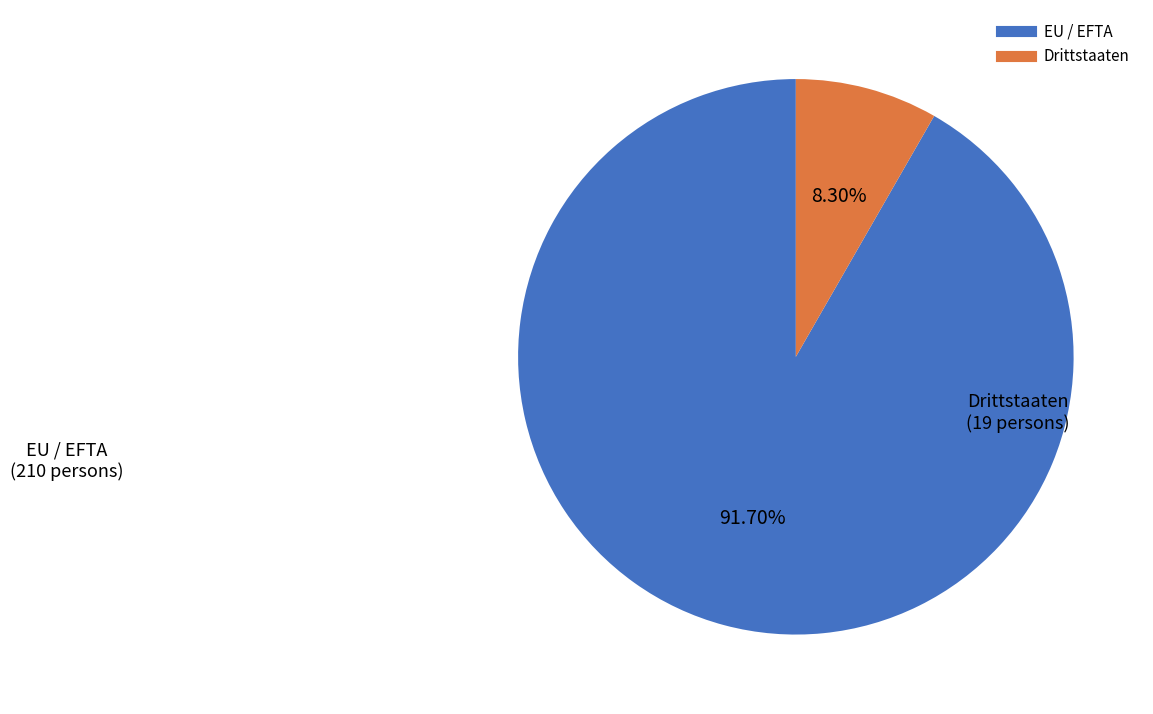

The EU / EFTA slice represents 92% of the pie. True or false?

True